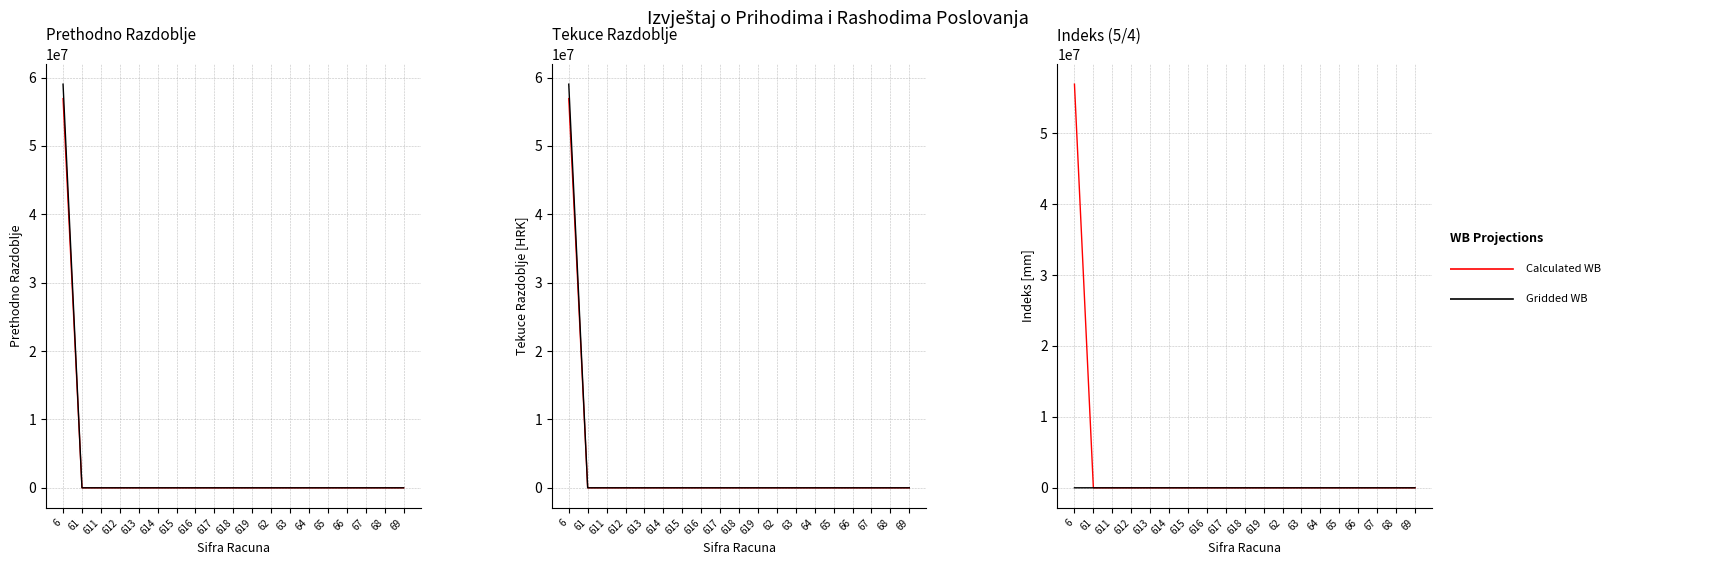

How many lines are shown in the chart?

2